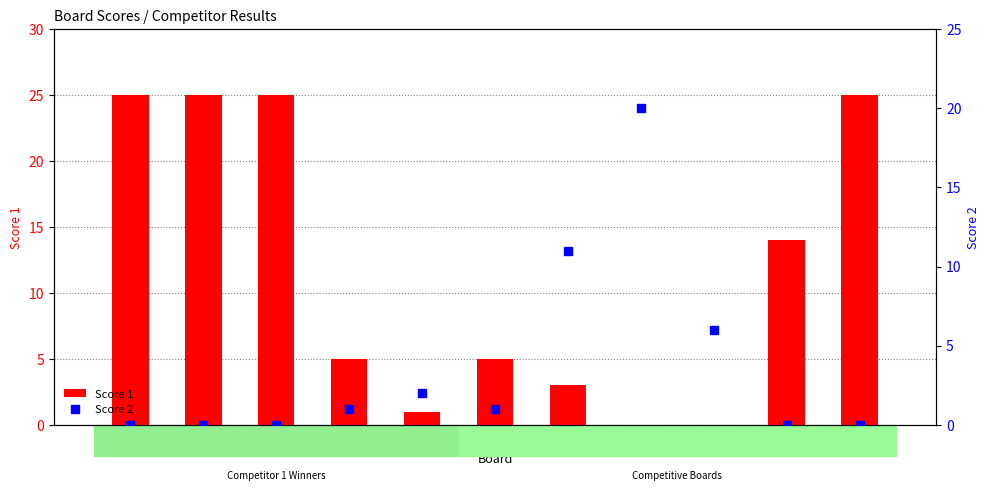

What is the maximum value shown in the chart?

25